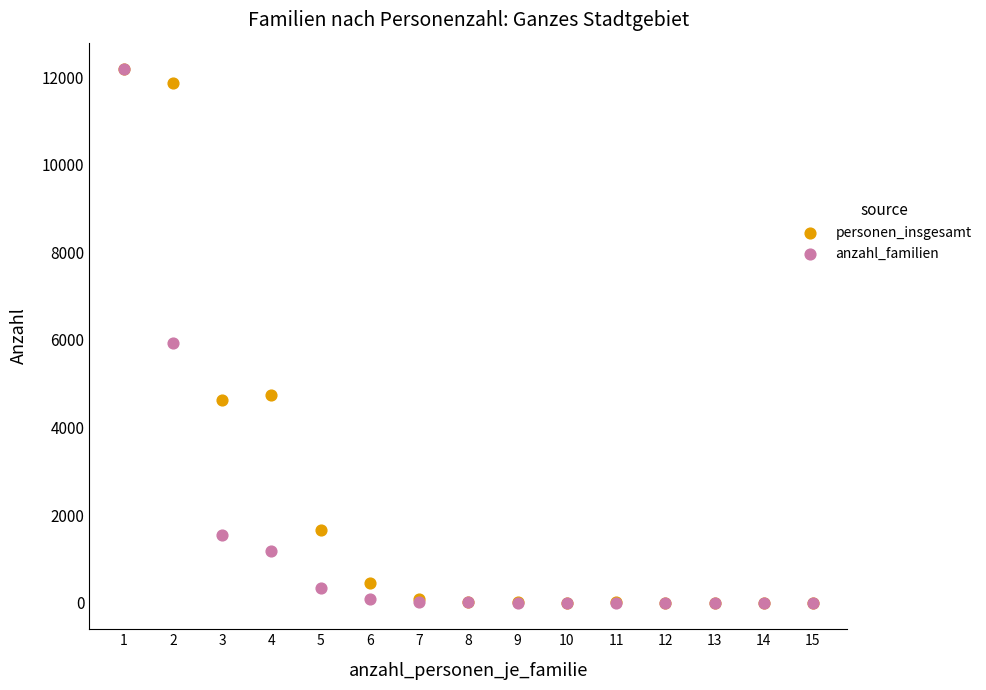

In the anzahl_familien series, what Y value is closest to 6090?

5934